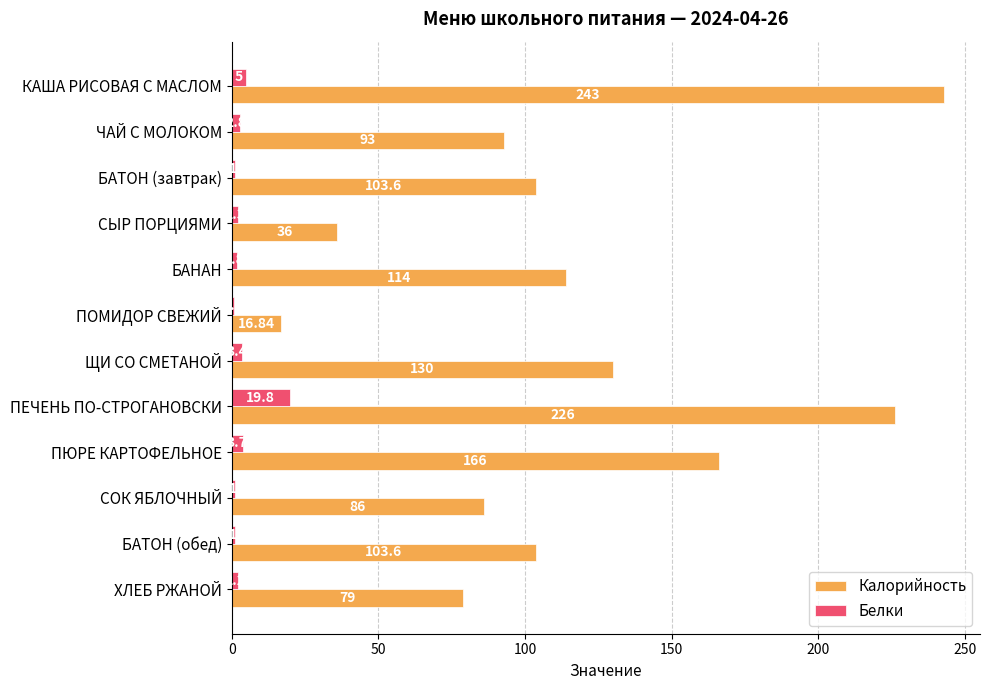

Is the value of Белки at ПОМИДОР СВЕЖИЙ greater than the value of Калорийность at ПЮРЕ КАРТОФЕЛЬНОЕ?

No